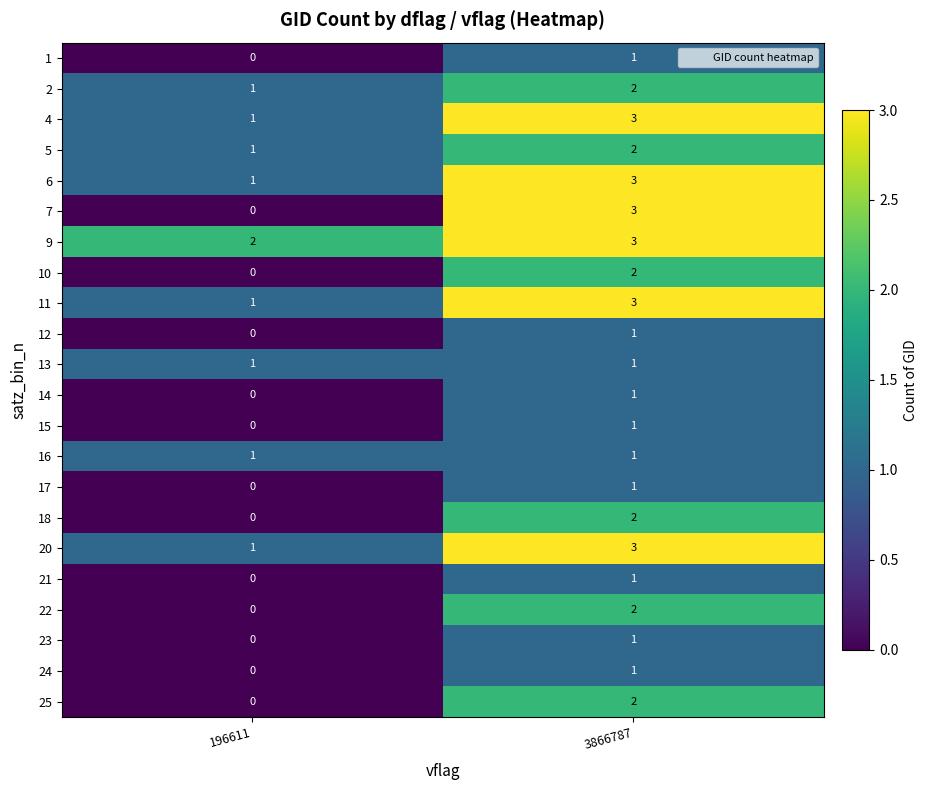

The value of 24 at 196611 is -1. True or false?

False